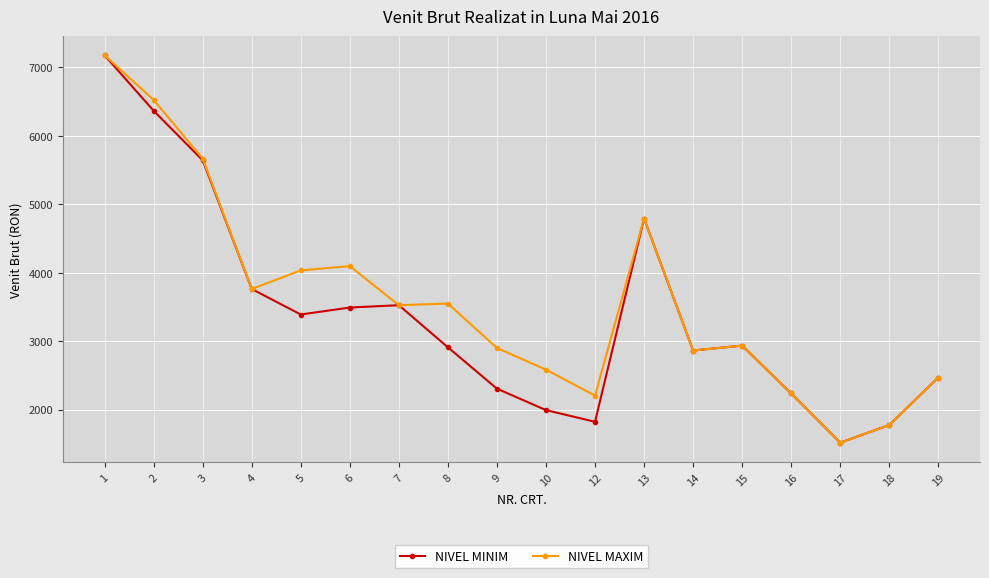

Does the chart have visible grid lines?

Yes